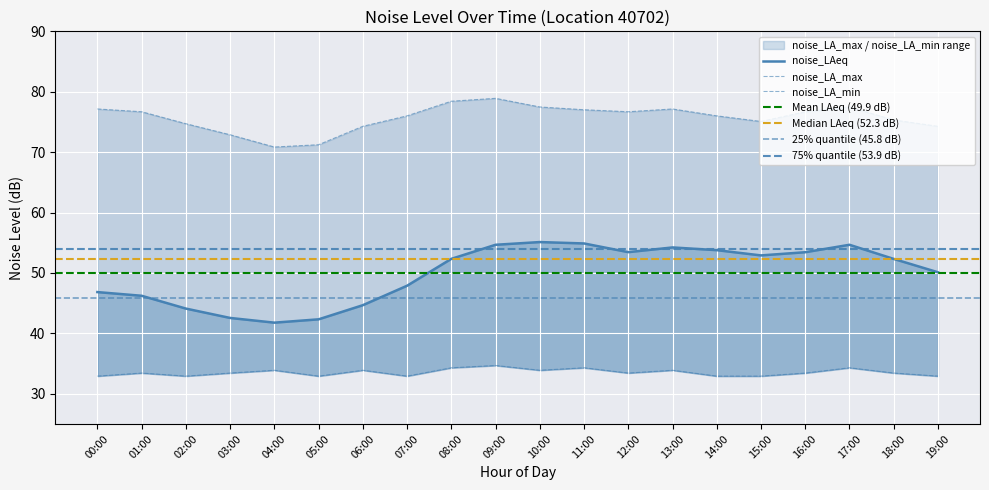

At how many categories does at least one series exceed 41?

20